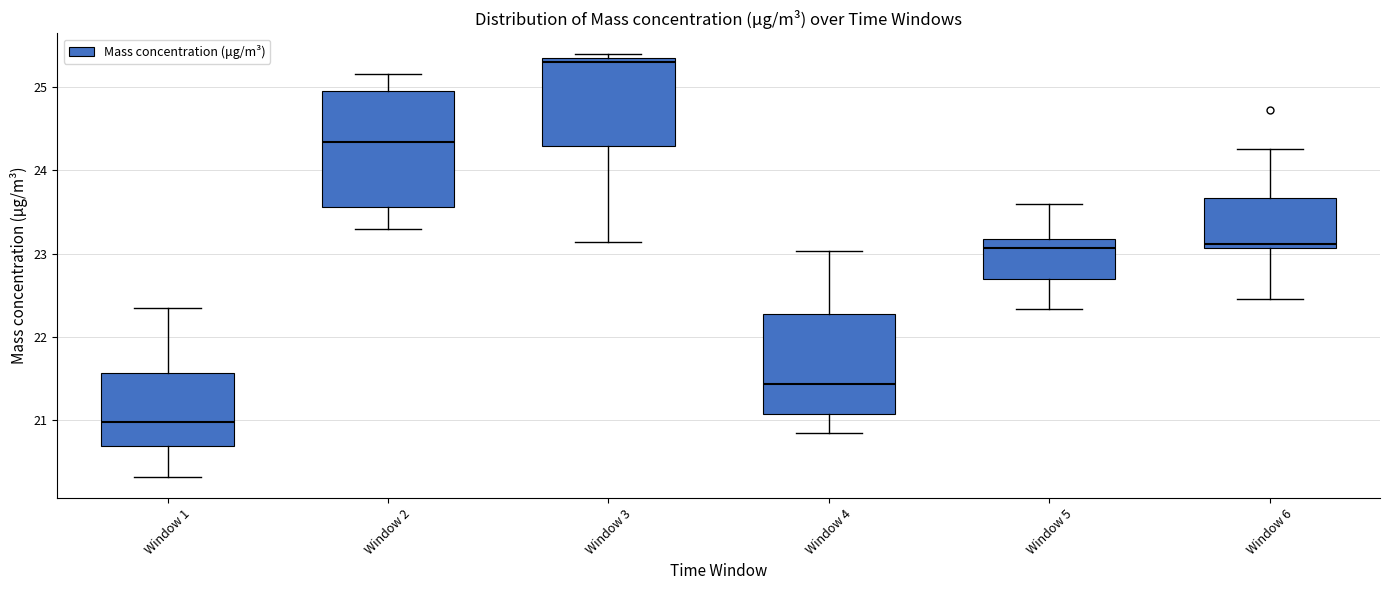

Reading left to right, transcribe this box plot: for each box, give where its median line is, the range the box spans, and where its two whiskers end, as read against the y-axis. The values are not printed on the chart, so give them approximately, as read against the axis.

Window 1: median 21.0, box 20.7 to 21.6, whiskers 20.3 to 22.4
Window 2: median 24.3, box 23.6 to 24.9, whiskers 23.3 to 25.2
Window 3: median 25.3 (just below the box's upper edge), box 24.3 to 25.3, whiskers 23.1 to 25.4
Window 4: median 21.4, box 21.1 to 22.3, whiskers 20.9 to 23.0
Window 5: median 23.1, box 22.7 to 23.2, whiskers 22.3 to 23.6
Window 6: median 23.1 (just above the box's lower edge), box 23.1 to 23.7, whiskers 22.5 to 24.3